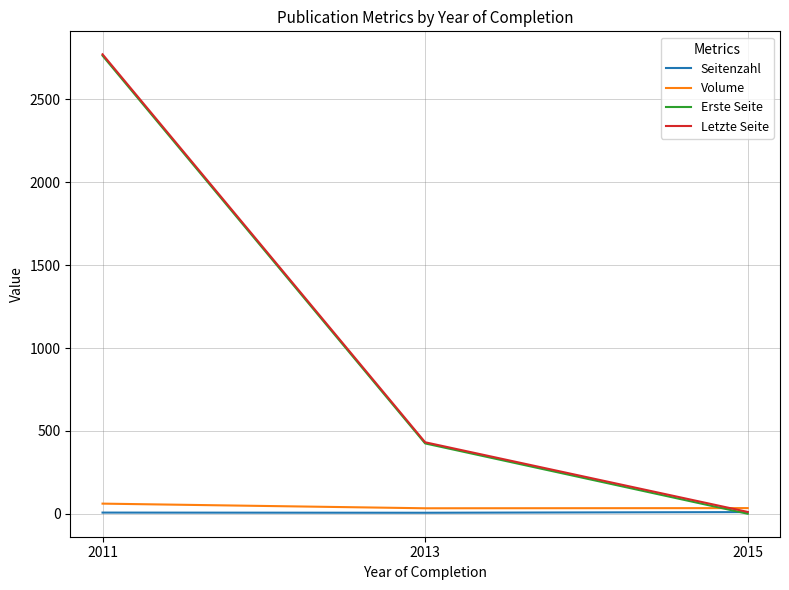

At which label does Letzte Seite reach its peak?

2011